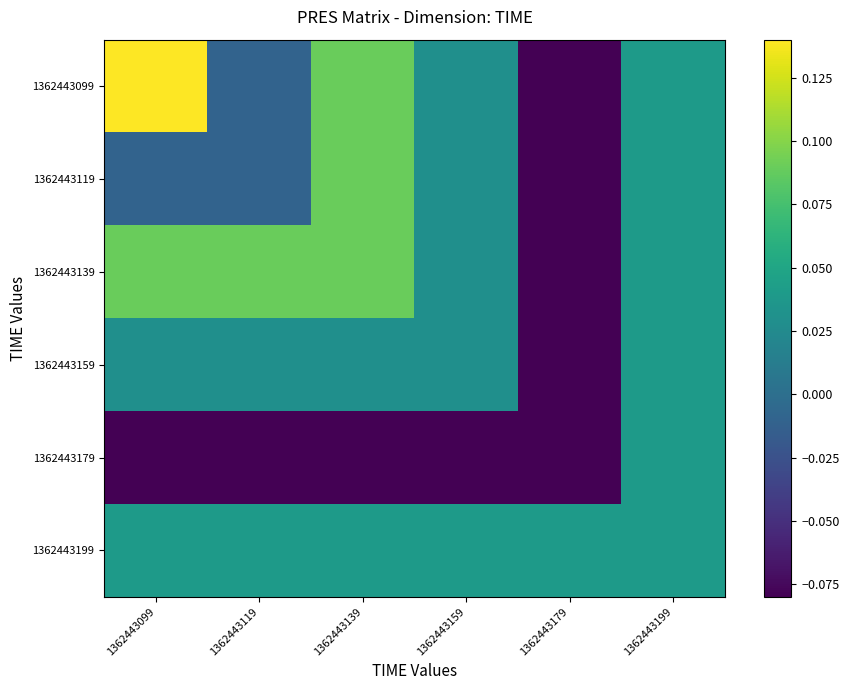

Rank the series by their maximum value, from highest to lowest.

1362443099, 1362443119, 1362443139, 1362443159, 1362443179, 1362443199